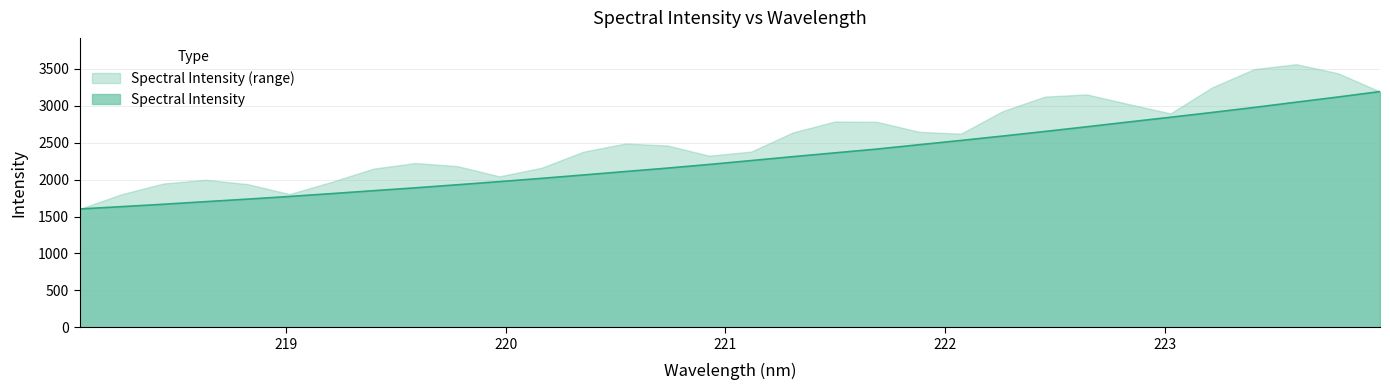

What is the sum of all values?

73285.4